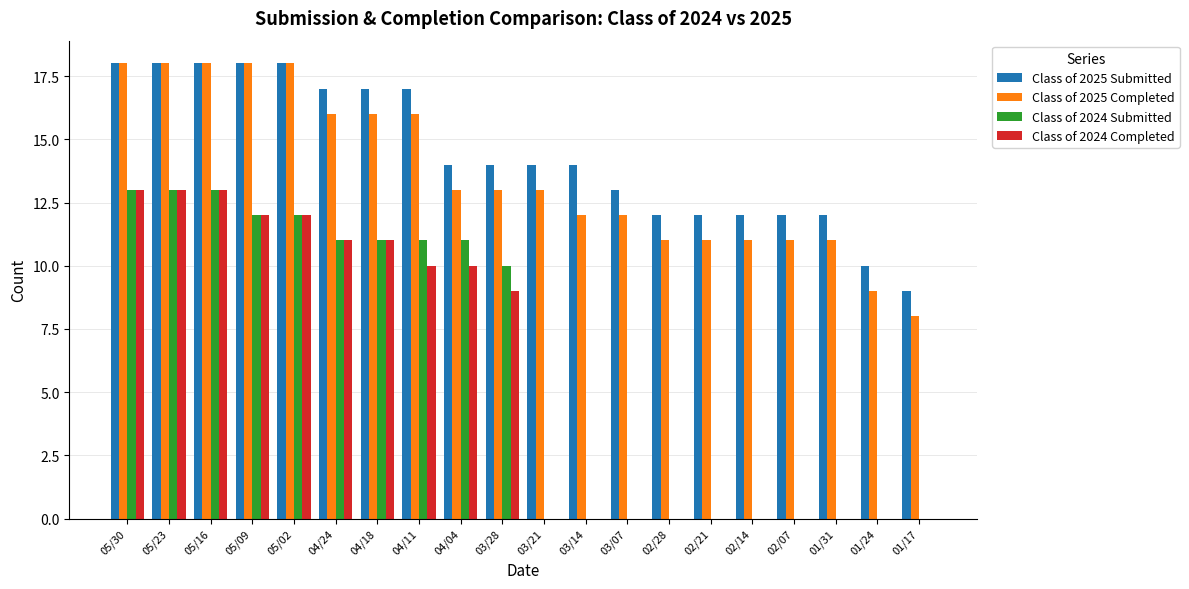

What is the spread (max minus min) of values at 02/07?

12